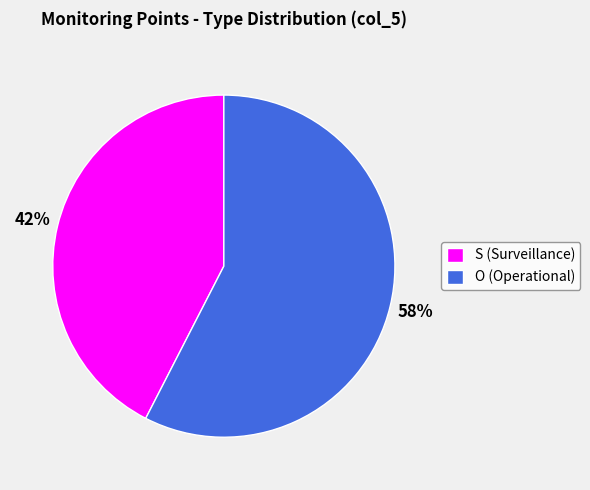

How many segments does this pie chart have?

2